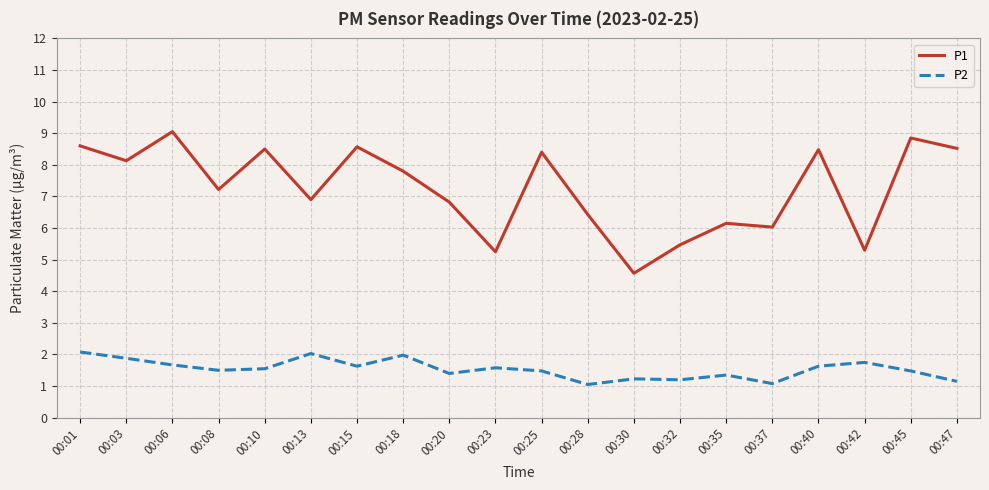

What is the sum of the P1 values at 00:25 and 00:06?

17.5